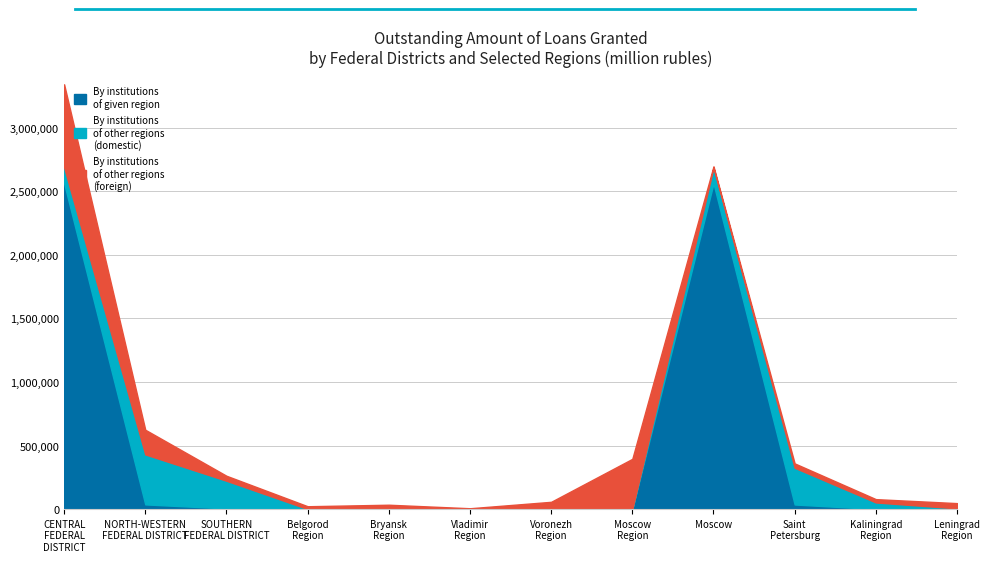

Reading left to right, extract all data points from this chart.

By credit institutions of given region: CENTRAL
FEDERAL
DISTRICT=2561865	NORTH-WESTERN
FEDERAL DISTRICT=36845	SOUTHERN
FEDERAL DISTRICT=5047	Belgorod
Region=366	Bryansk
Region=0	Vladimir
Region=0	Voronezh
Region=0	Moscow
Region=690	Moscow=2560442	Saint
Petersburg=36126	Kaliningrad
Region=102	Leningrad
Region=38
By credit institutions of other regions (domestic): CENTRAL
FEDERAL
DISTRICT=125744	NORTH-WESTERN
FEDERAL DISTRICT=393188	SOUTHERN
FEDERAL DISTRICT=217638	Belgorod
Region=0	Bryansk
Region=0	Vladimir
Region=0	Voronezh
Region=0	Moscow
Region=18	Moscow=124169	Saint
Petersburg=288829	Kaliningrad
Region=52081	Leningrad
Region=5494
By credit institutions of other regions (foreign): CENTRAL
FEDERAL
DISTRICT=653141	NORTH-WESTERN
FEDERAL DISTRICT=193874	SOUTHERN
FEDERAL DISTRICT=39323	Belgorod
Region=21943	Bryansk
Region=34266	Vladimir
Region=6541	Voronezh
Region=57150	Moscow
Region=394472	Moscow=11006	Saint
Petersburg=34310	Kaliningrad
Region=26094	Leningrad
Region=41293